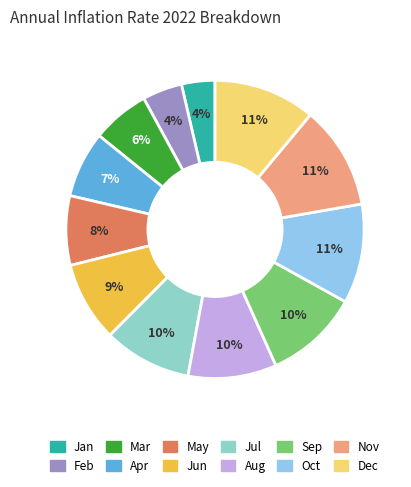

To the nearest percent, what is the average slice percentage?

8%